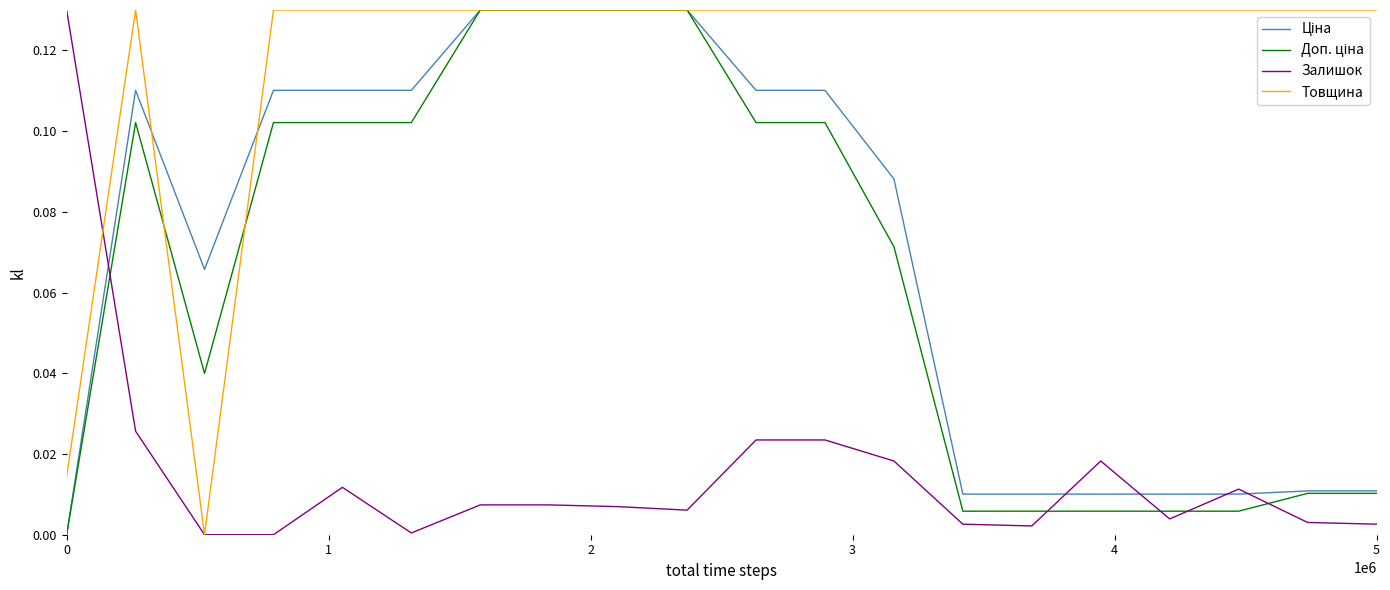

Which series has the largest total across all categories?

Товщина